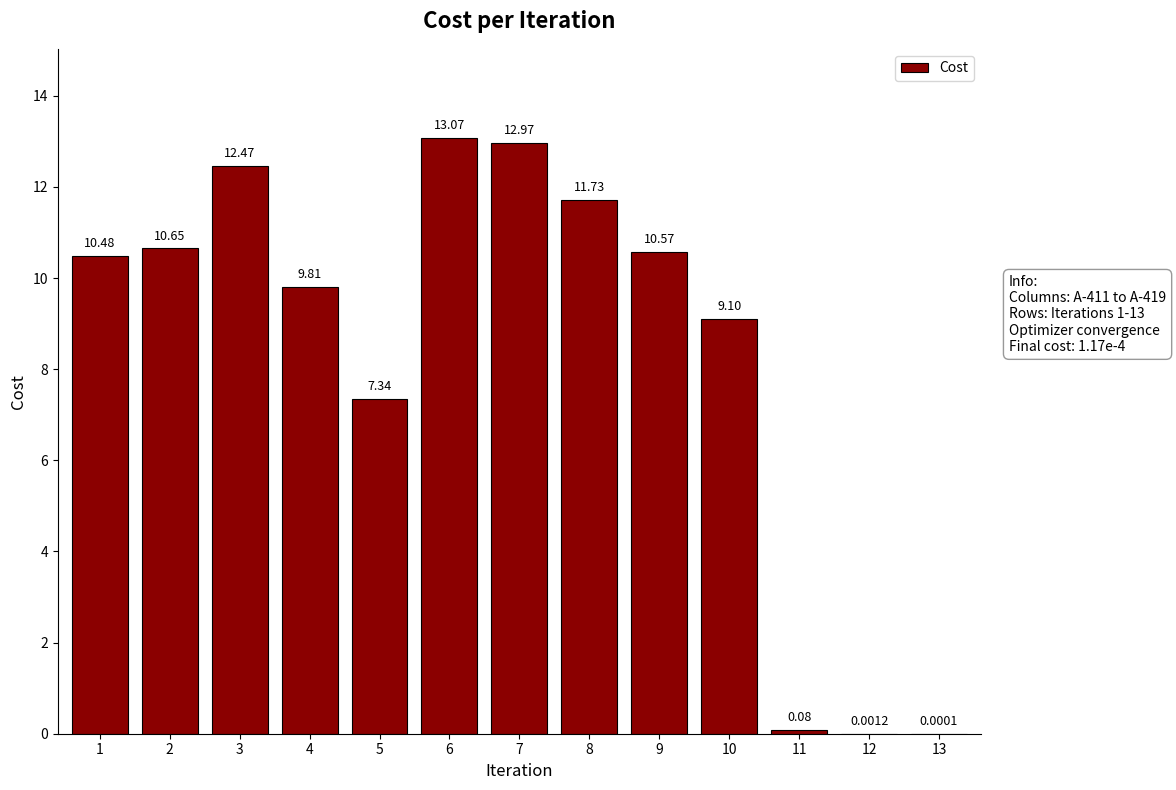

Are the bars horizontal?

No